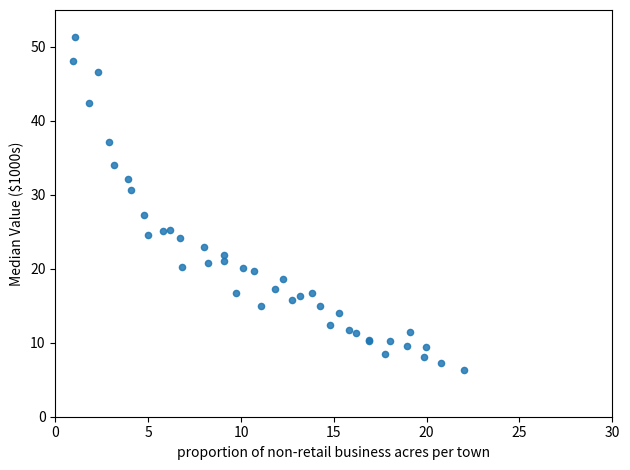

What Y value in the scatter plot is closest to 28?

27.2